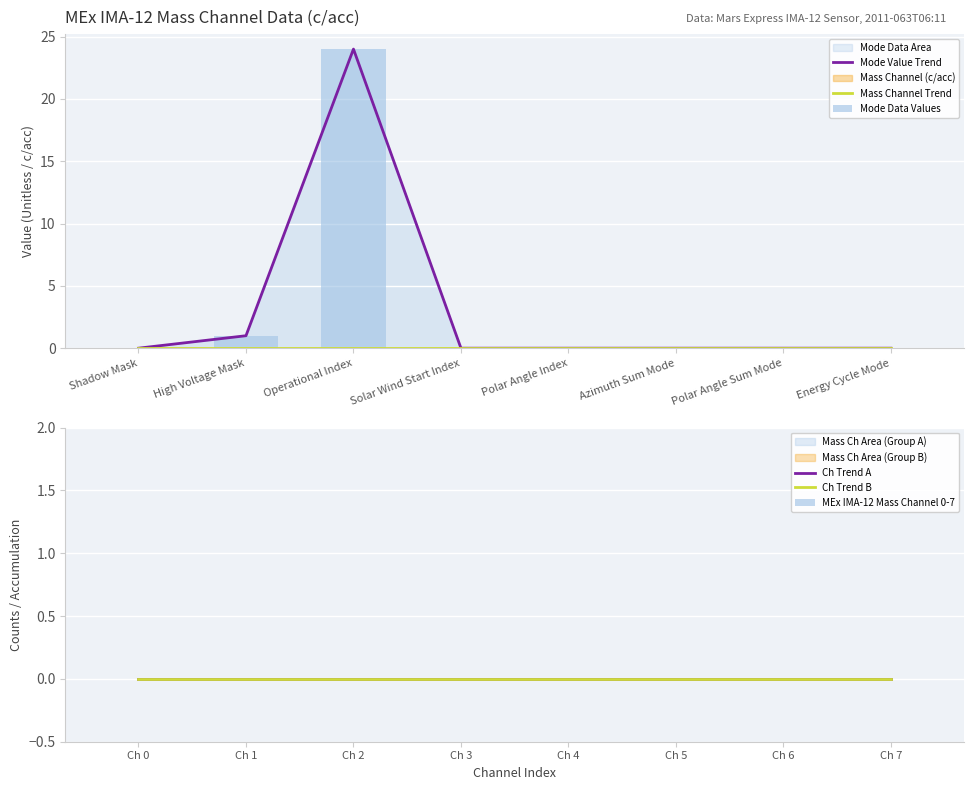

What is the difference between the maximum and minimum values in the Mode Value Trend series?

24